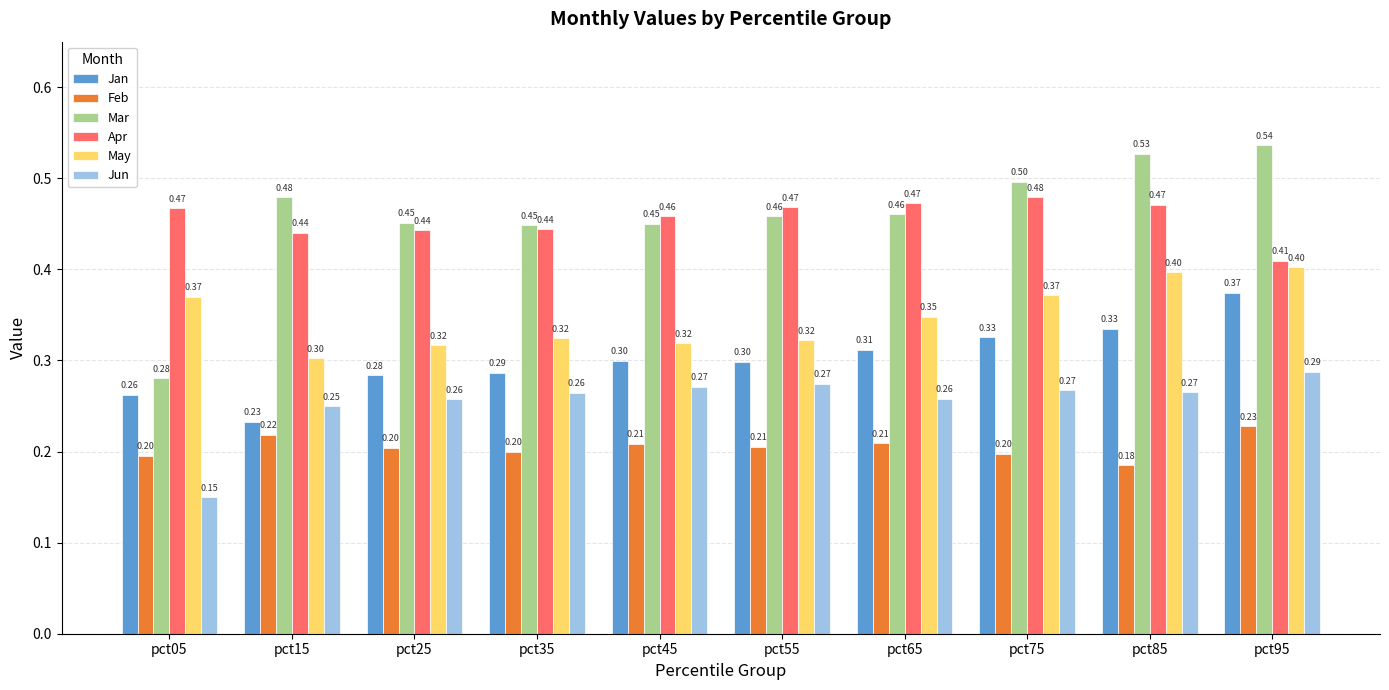

What is the average value of the Jan series?

0.3